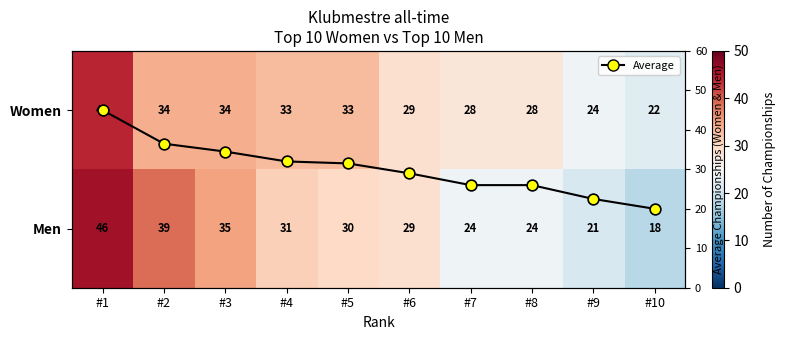

What is the sum of all Average values?

303.0